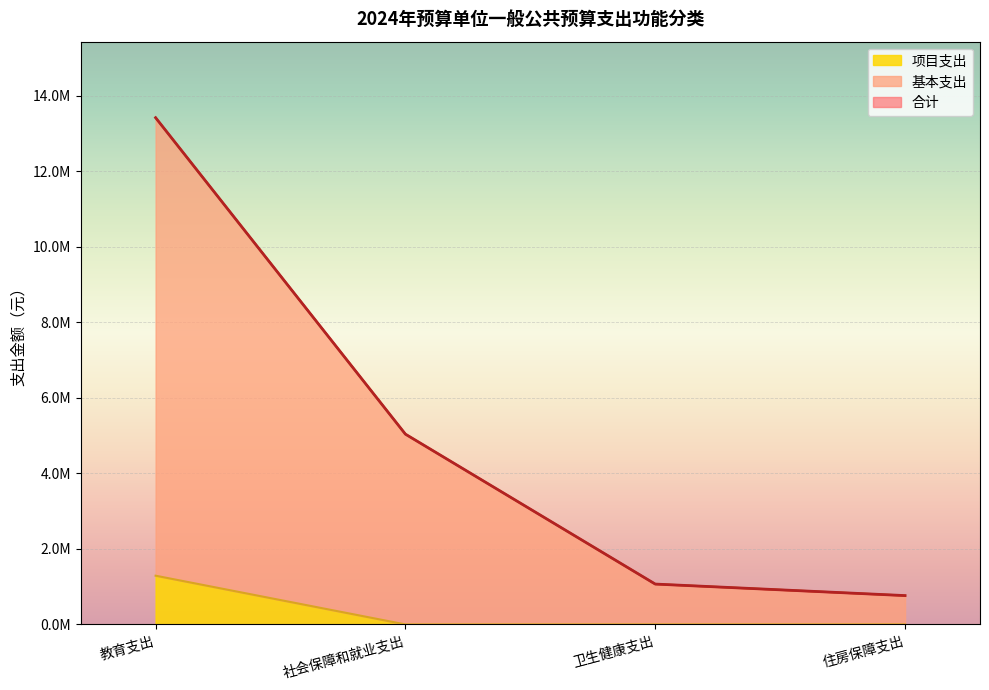

True or false: 项目支出 and 基本支出 intersect in this chart.

False